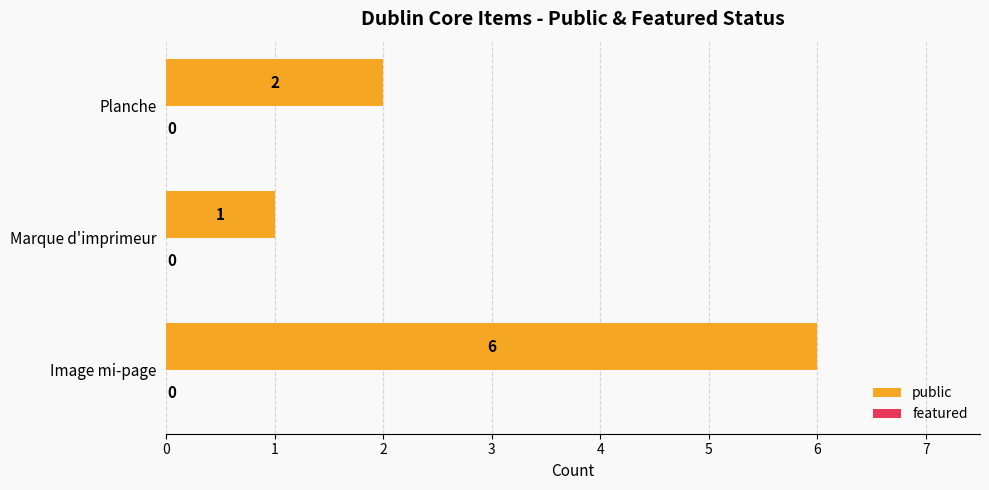

What is the change in value from Marque d'imprimeur to Planche?

+1